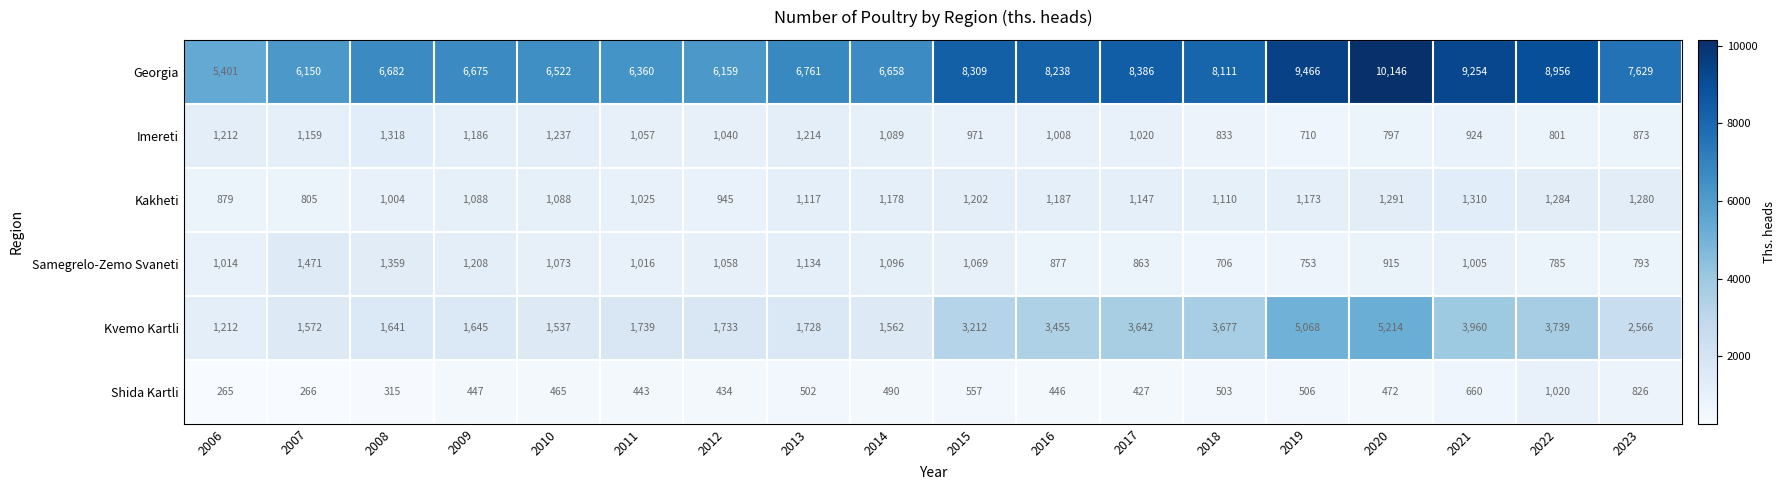

Count the number of data series in this chart.

6